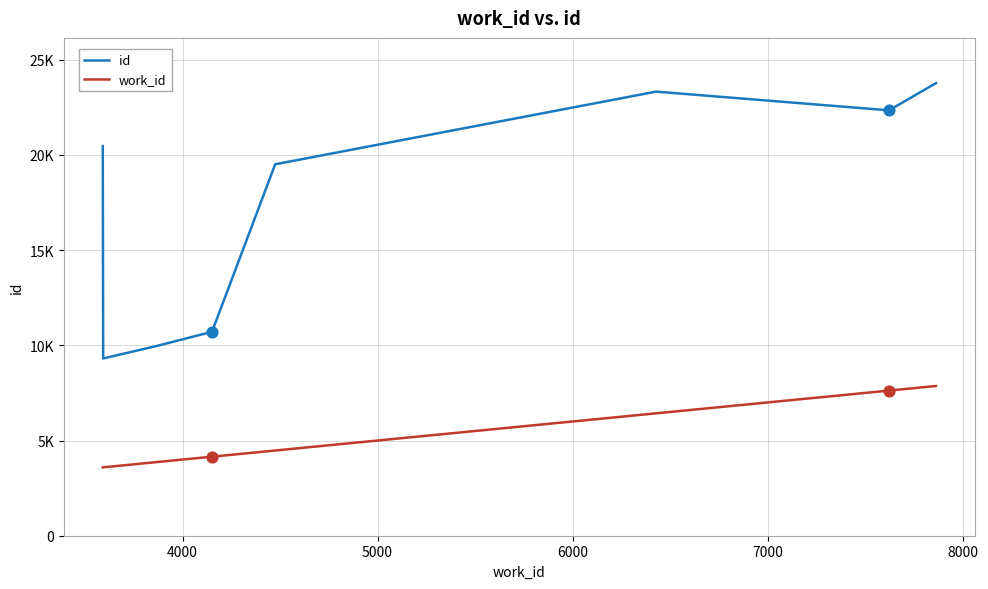

Does the chart have visible grid lines?

Yes